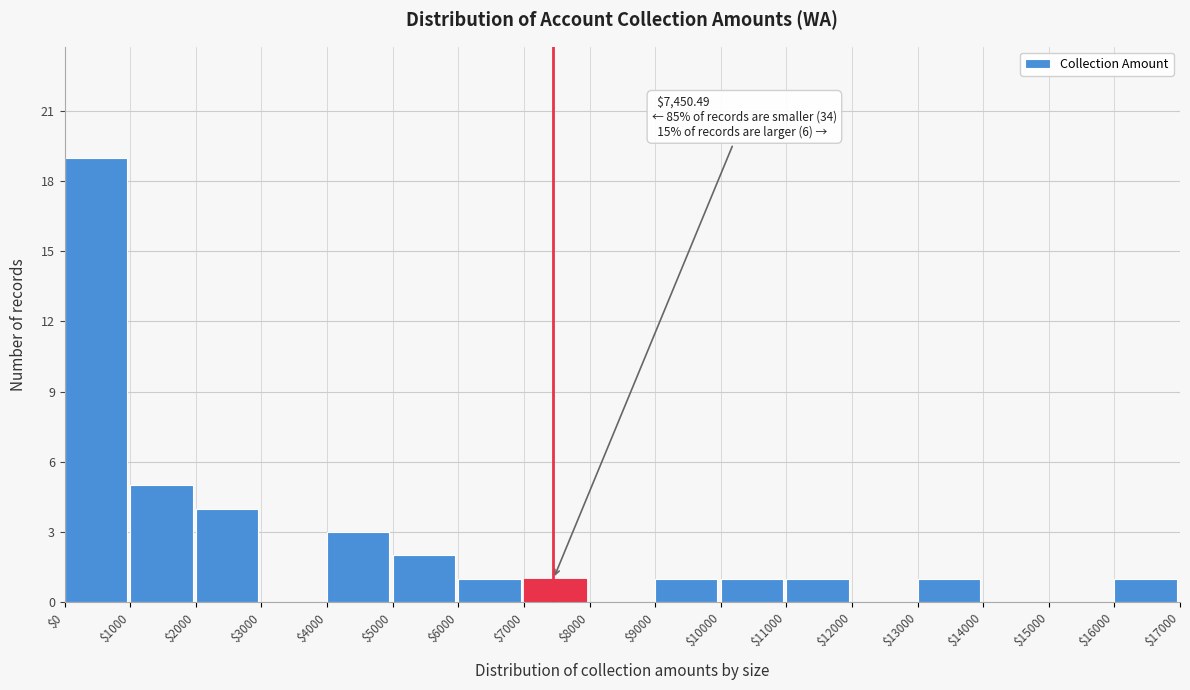

Over which range of the x-axis is the bar tallest?

$0 to $1000